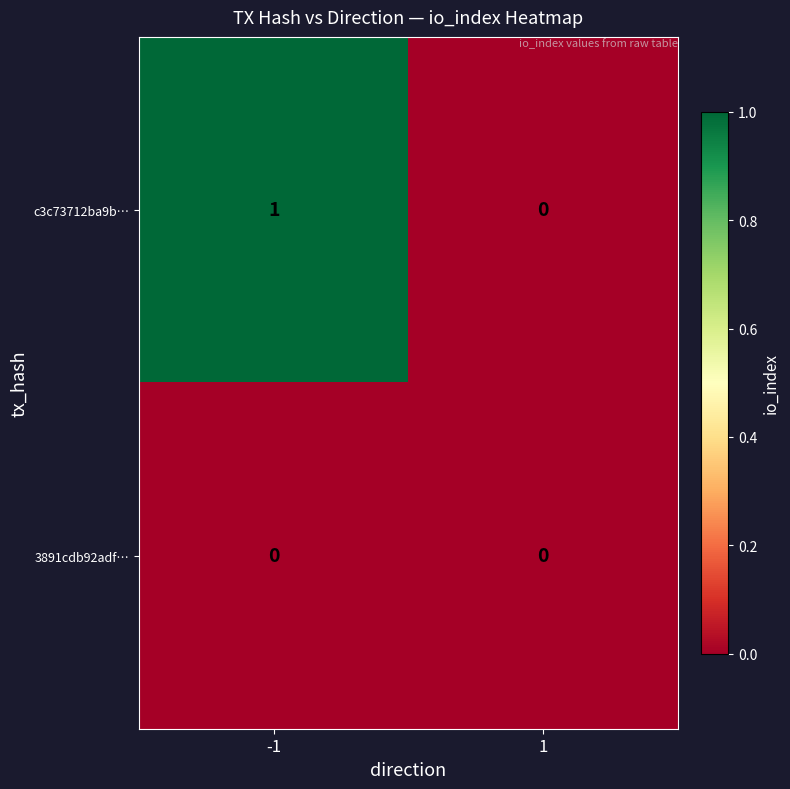

Rank the categories by c3c73712ba9b… value from lowest to highest.

1, -1